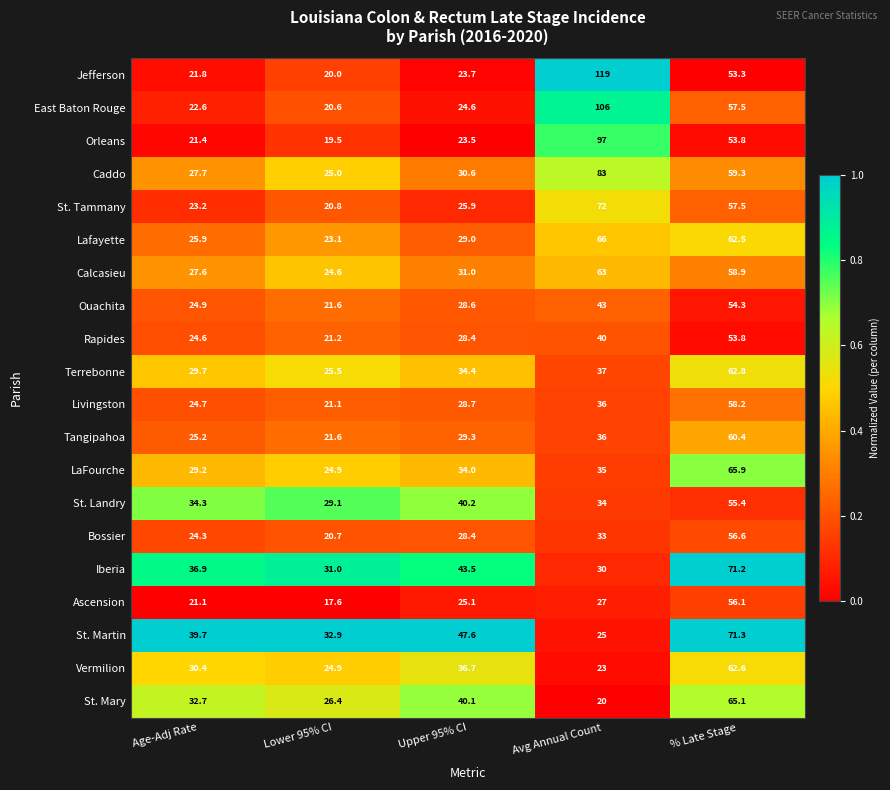

What is the difference between the Tangipahoa values at % Late Stage and Avg Annual Count?

24.4